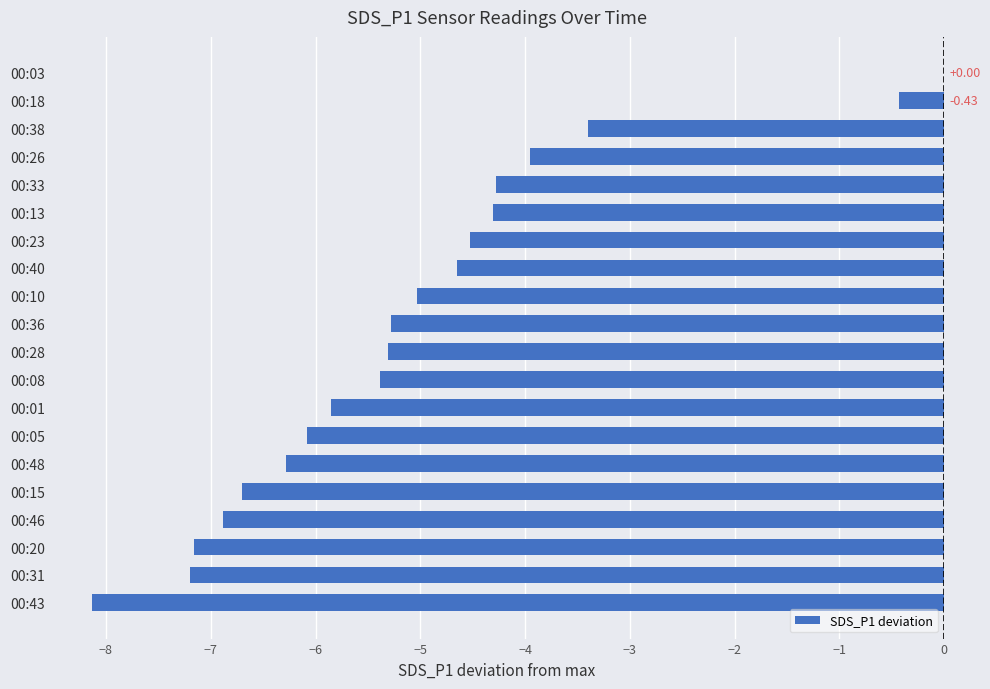

What is the change in value from 00:36 to 00:33?

+1.0